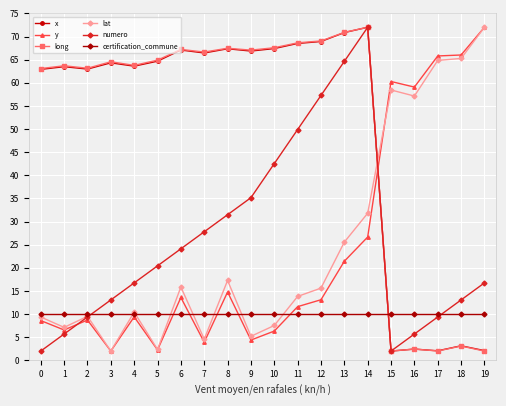

After their last crossing, which series has the higher values: x or lat?

lat